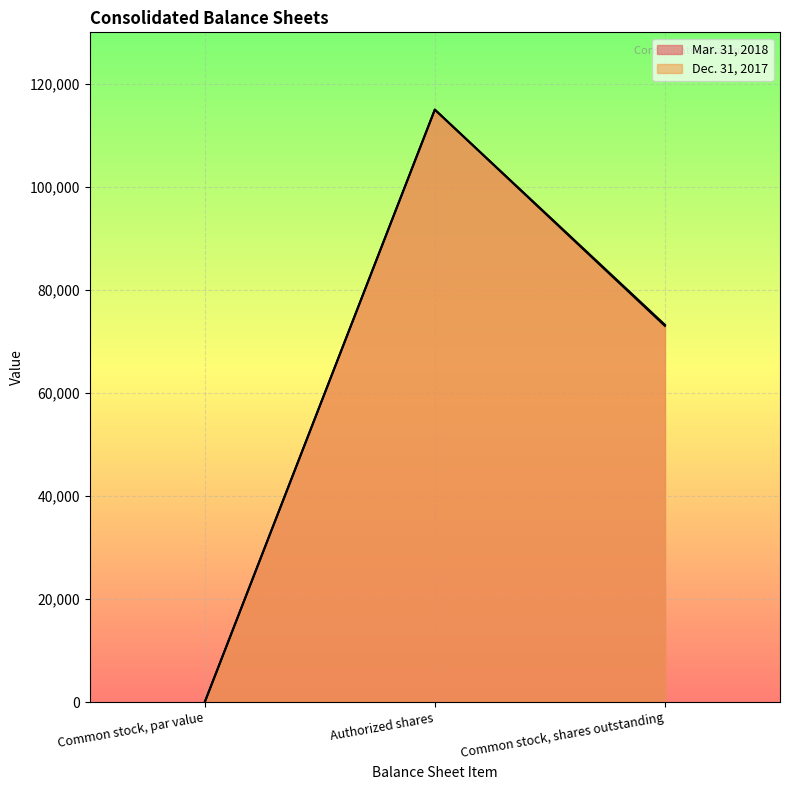

Which series has the largest total across all categories?

Mar. 31, 2018